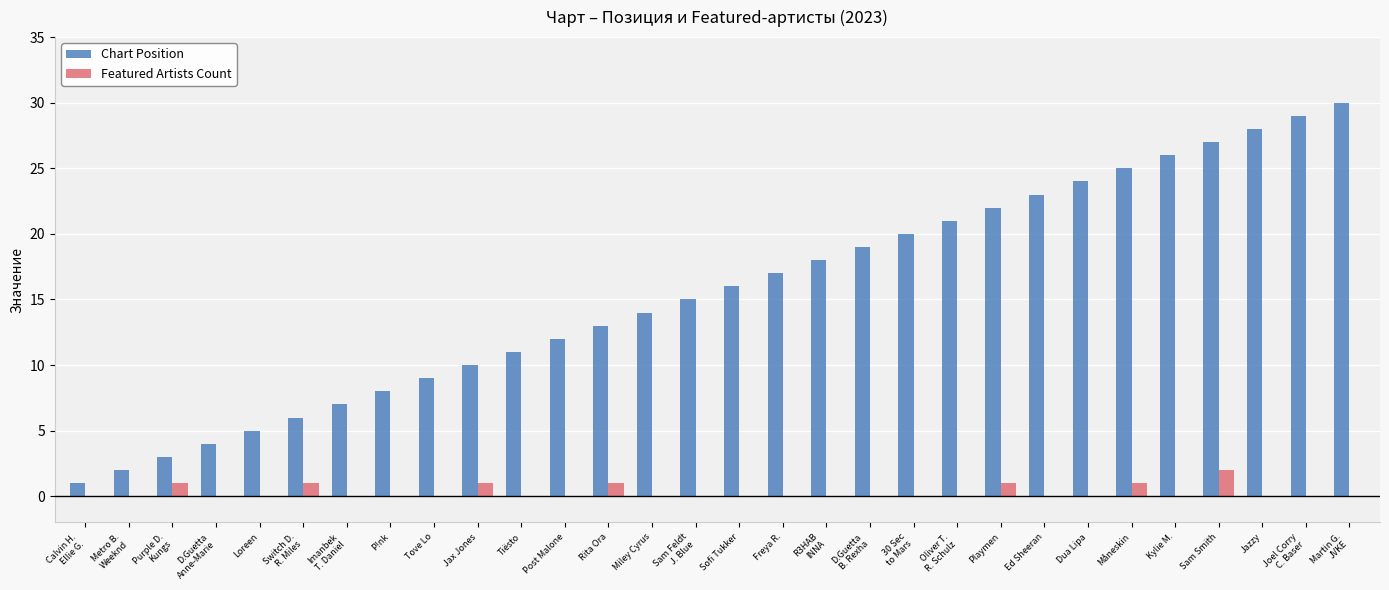

How many distinct data groups are displayed?

2